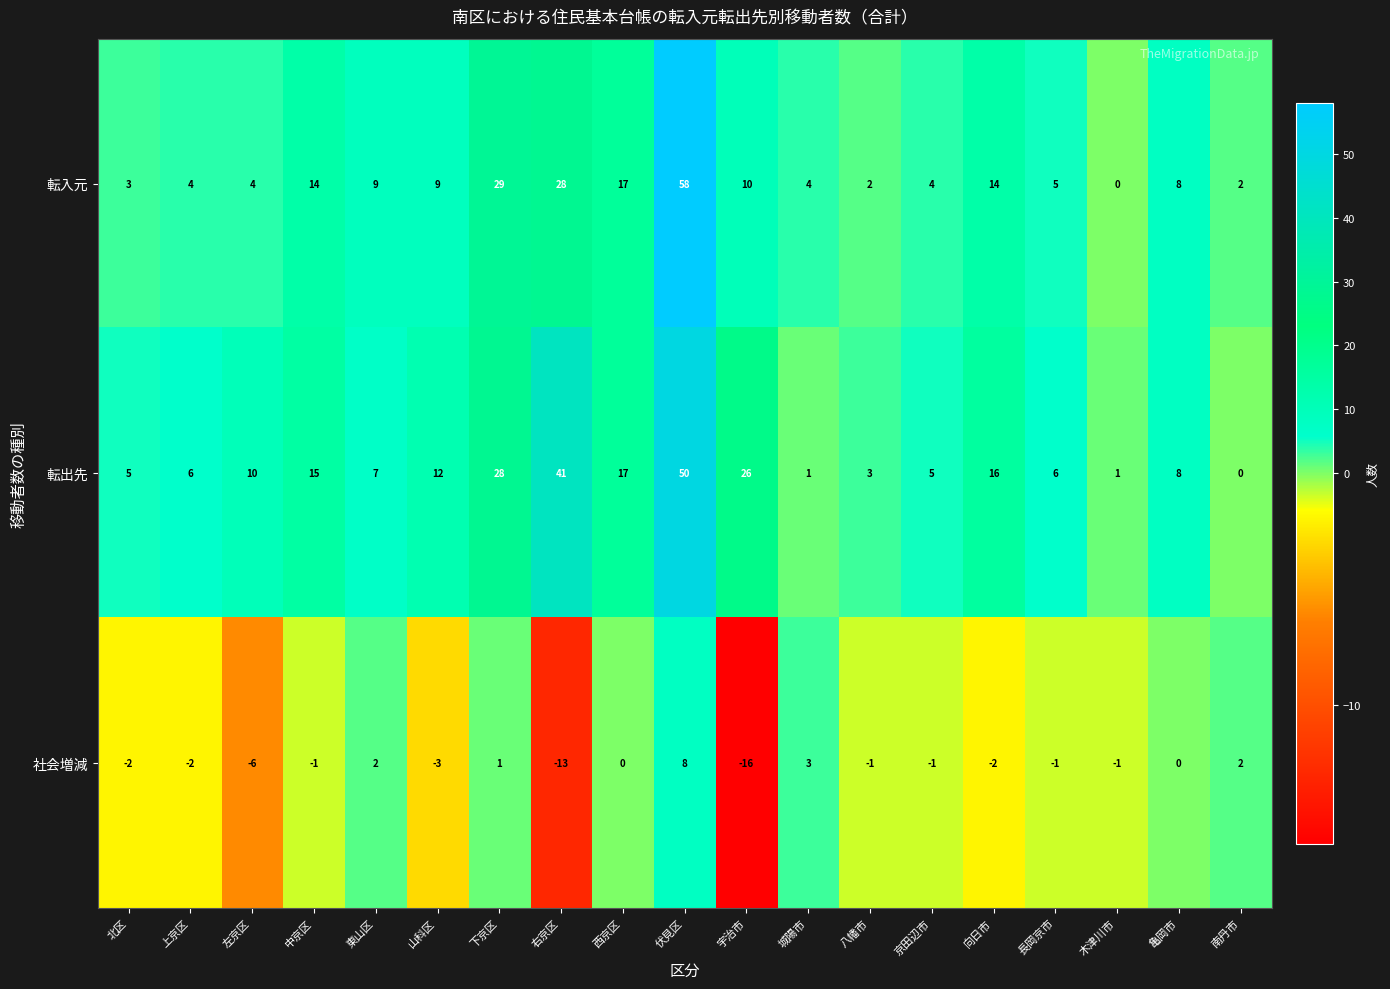

The 転入元 series shows 2 at 南丹市. True or false?

True